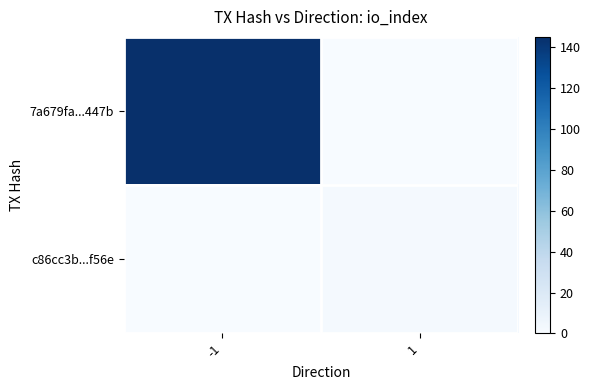

Which category has the highest value across all series?

-1